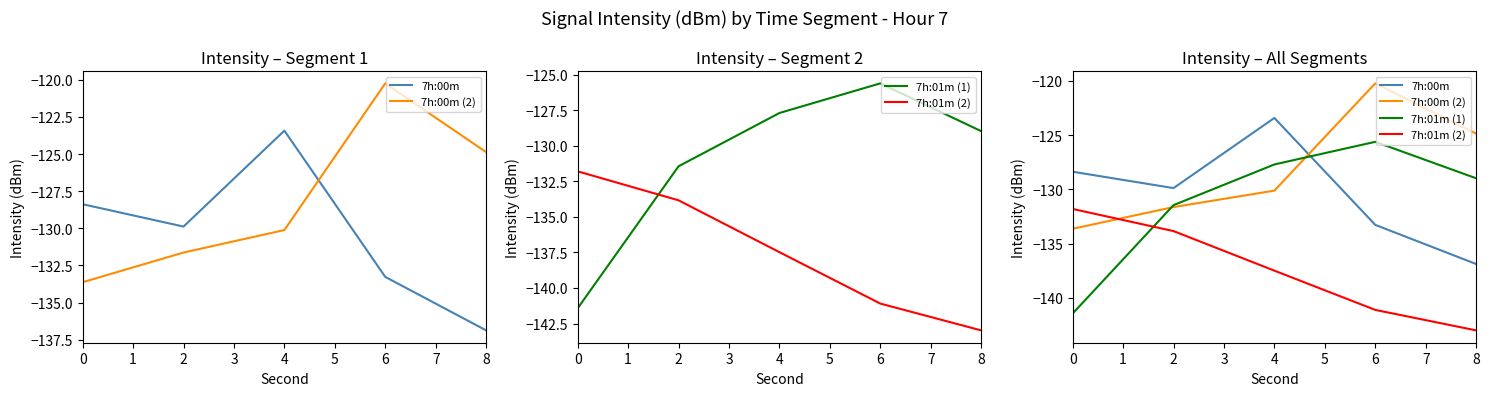

What is the average value of the 7h:00m series?

-130.4